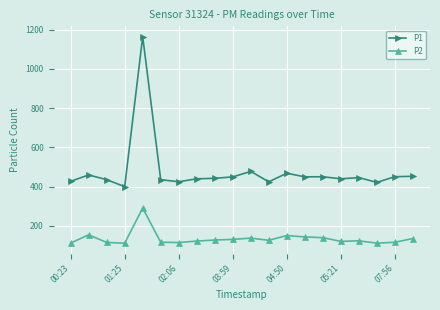

What is the greatest value displayed?

1164.7